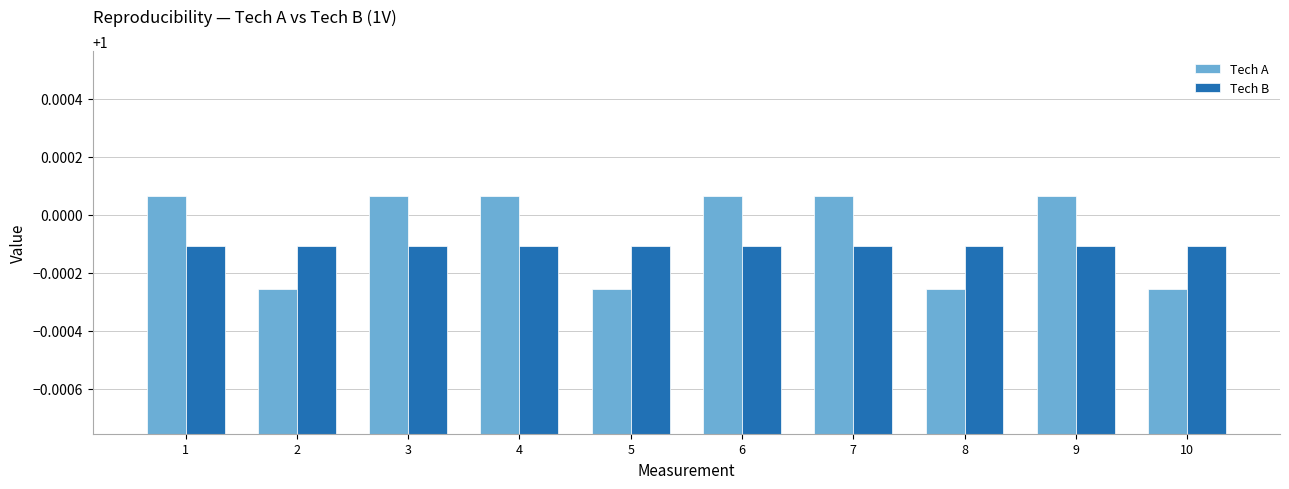

Count the Tech A values in the range 0 to 1.

4